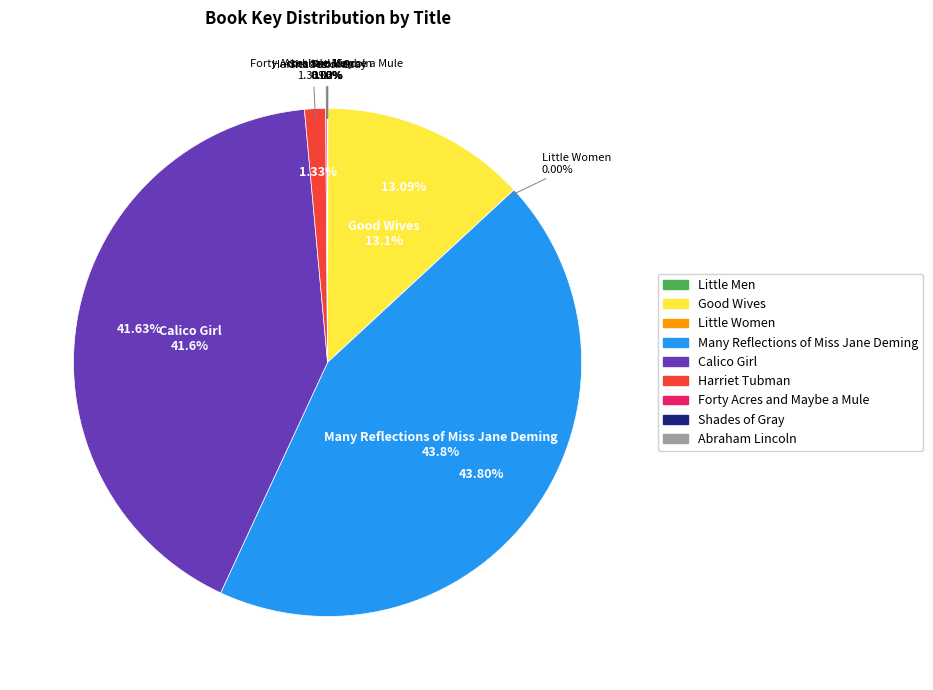

Does Shades of Gray account for over 50% of the chart?

No